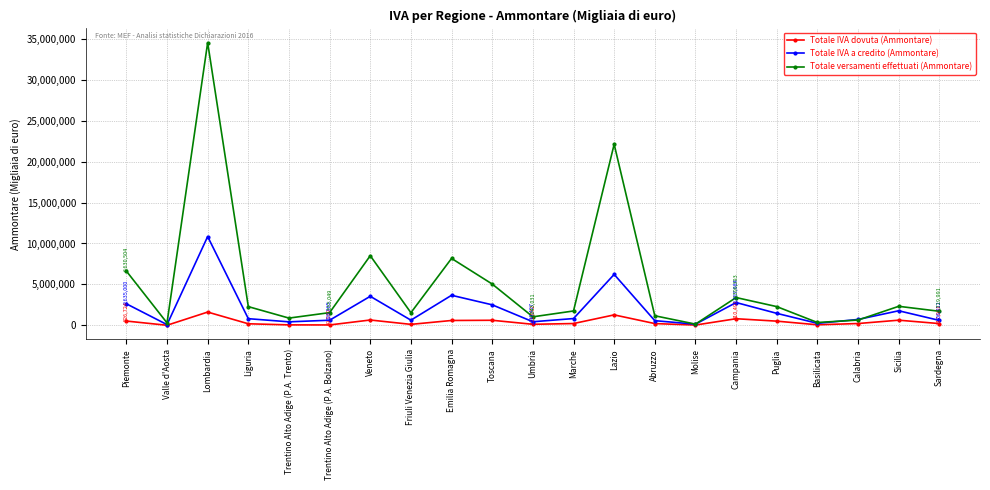

What is the maximum value shown in the chart?

34533401